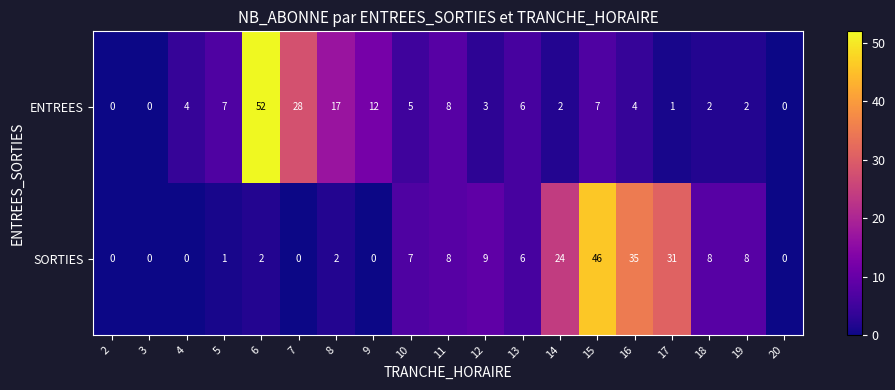

What is the difference between the highest and lowest values at 10?

2